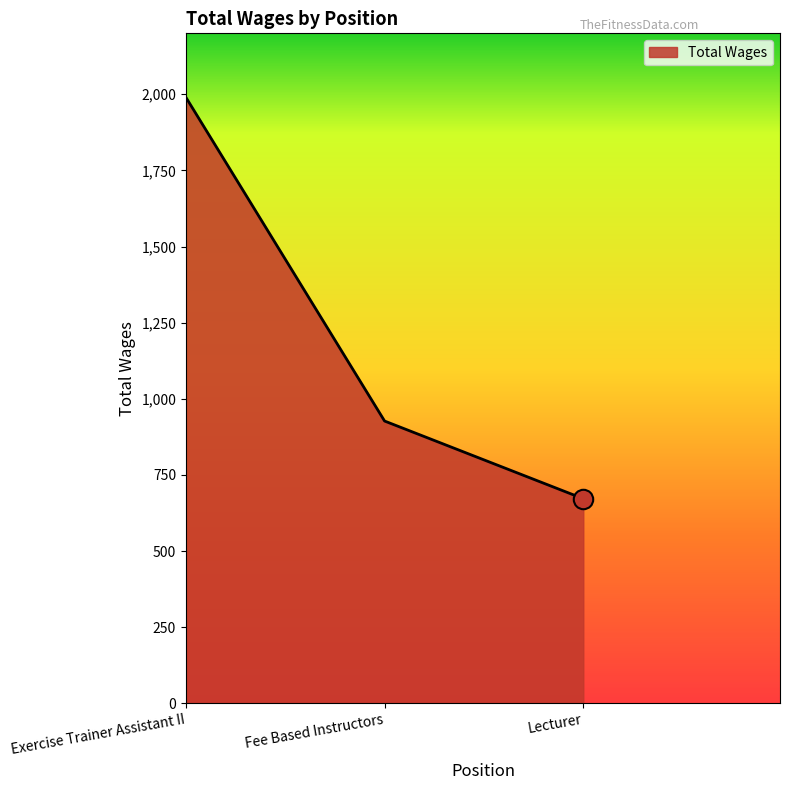

Is it true that the value at Lecturer is 433?

False